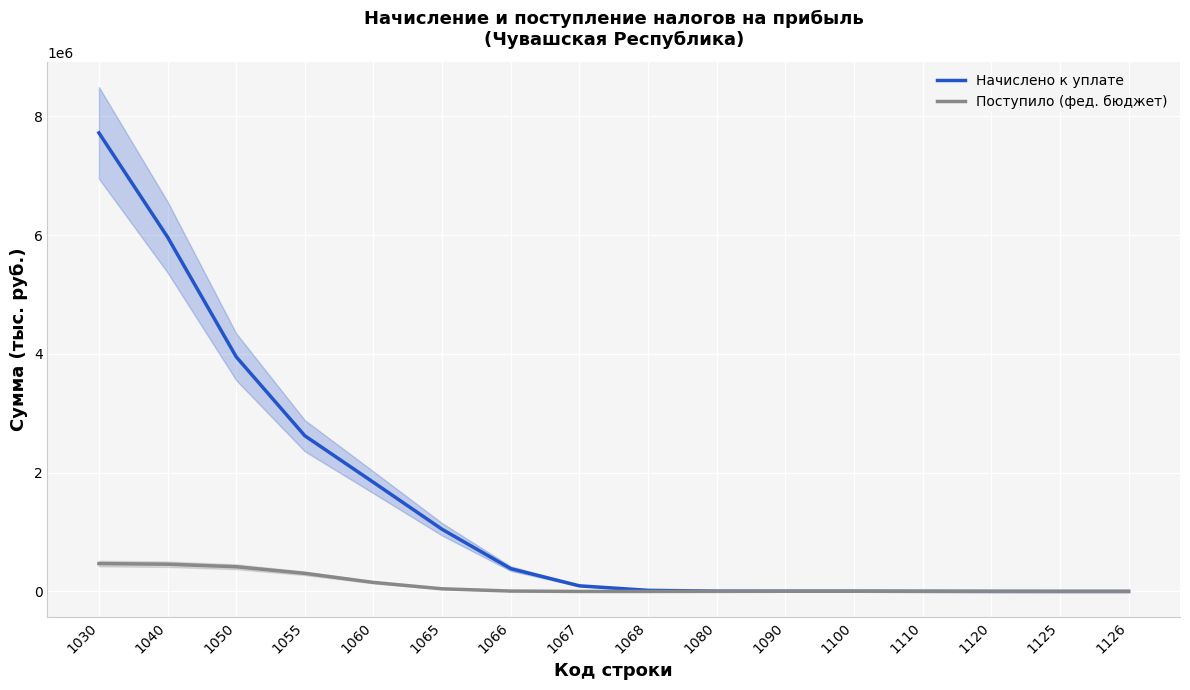

True or false: Поступило (фед. бюджет) and Начислено к уплате intersect in this chart.

True